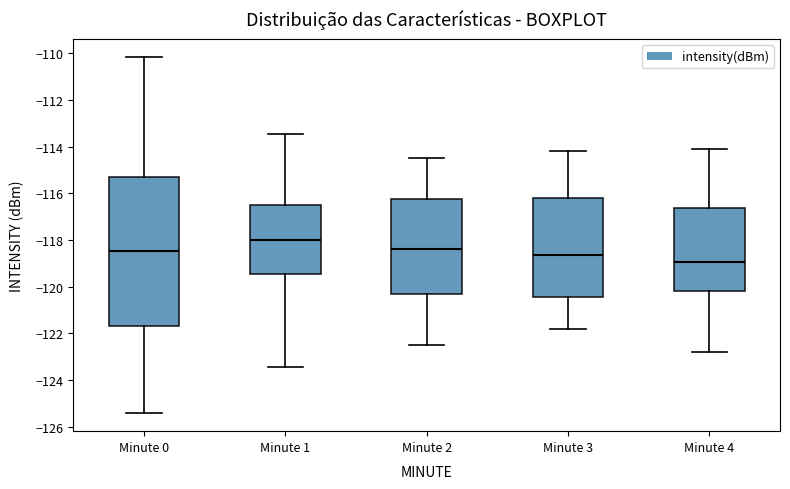

Which box has the lowest median line?

Minute 4